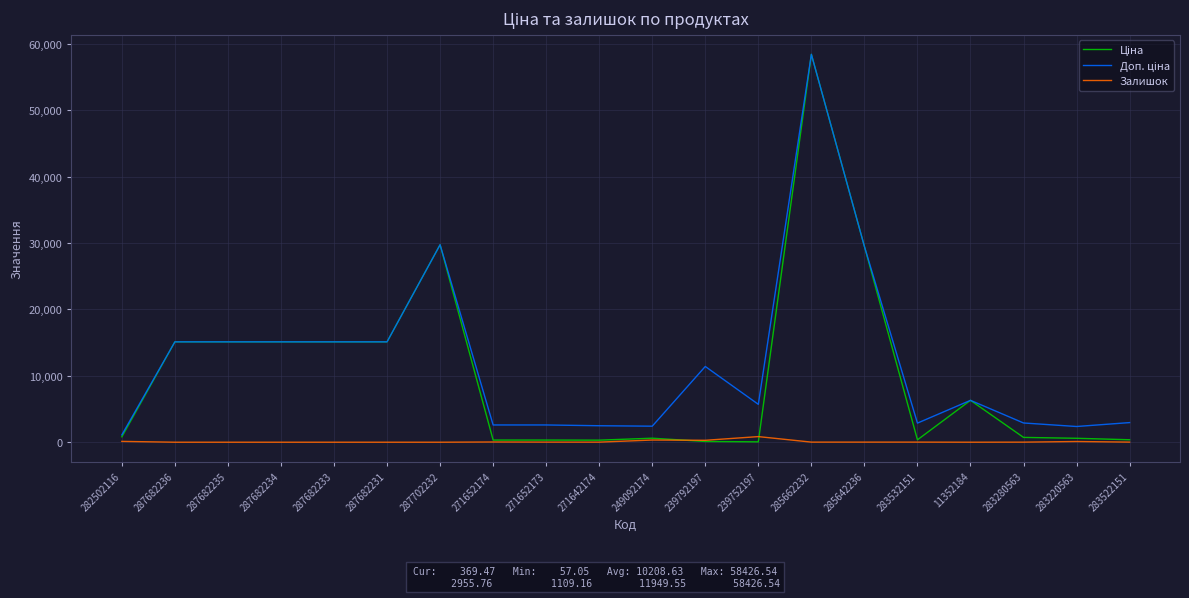

At which category is the sum across all series the highest?

285662232